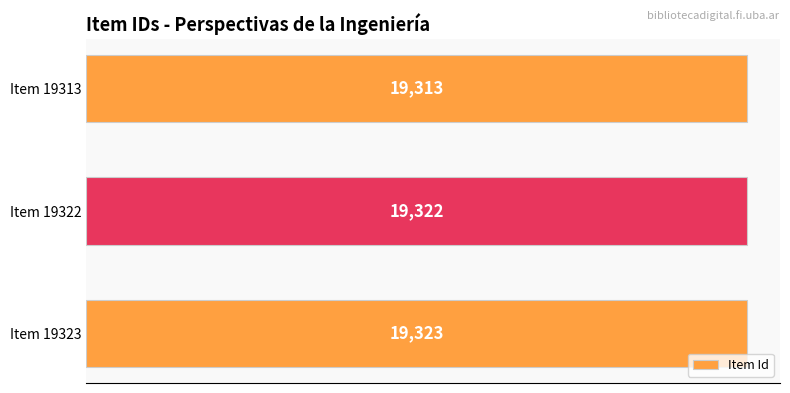

Reading top to bottom, what are all the values shown in this chart?

Item 19313=19313	Item 19322=19322	Item 19323=19323